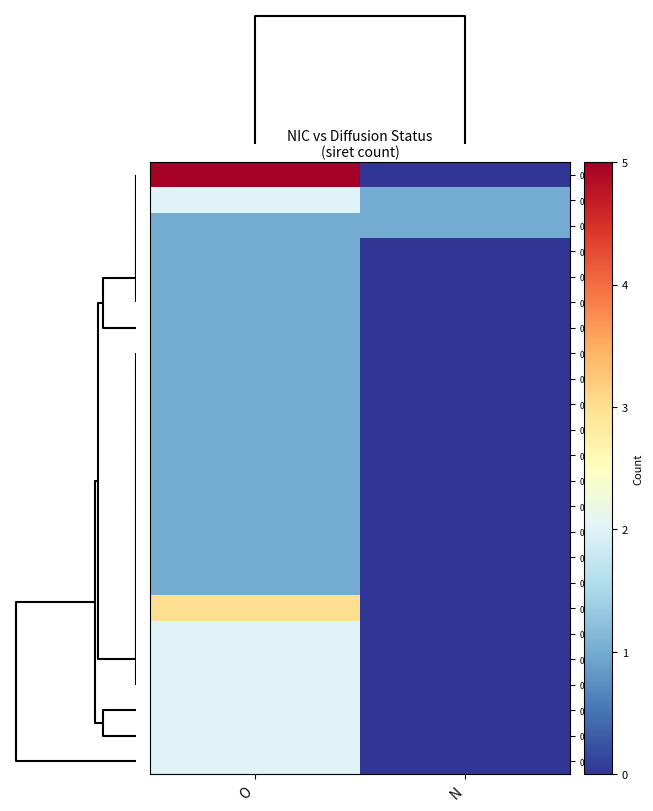

Reading left to right, extract all data points from this chart.

00010: O=5	N=0
00012: O=2	N=1
00014: O=1	N=1
00070: O=1	N=0
00061: O=1	N=0
00059: O=1	N=0
00048: O=1	N=0
00044: O=1	N=0
00039: O=1	N=0
00035: O=1	N=0
00031: O=1	N=0
00030: O=1	N=0
00023: O=1	N=0
00020: O=1	N=0
00019: O=1	N=0
00011: O=1	N=0
00018: O=1	N=0
00024: O=3	N=0
00027: O=2	N=0
00026: O=2	N=0
00021: O=2	N=0
00017: O=2	N=0
00015: O=2	N=0
00016: O=2	N=0